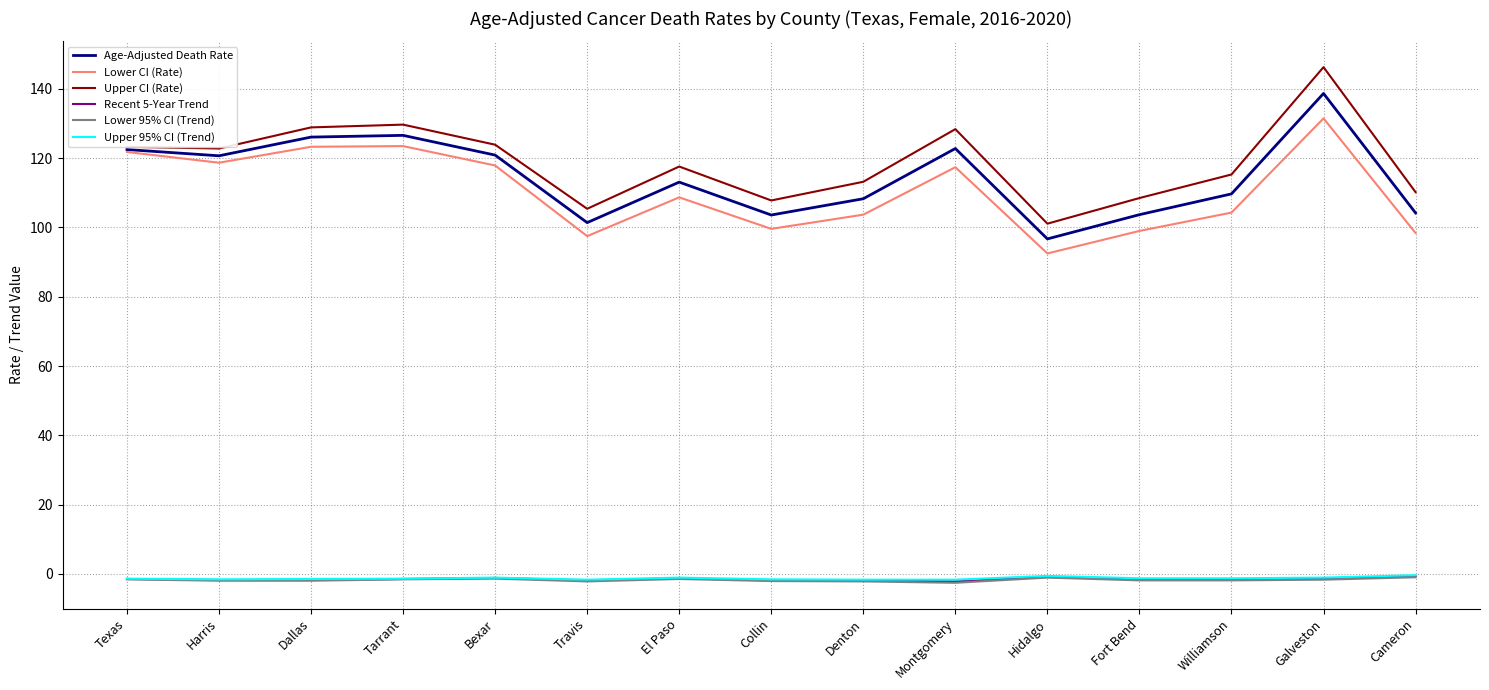

Where does the Age-Adjusted Death Rate series first go above 113?

Texas